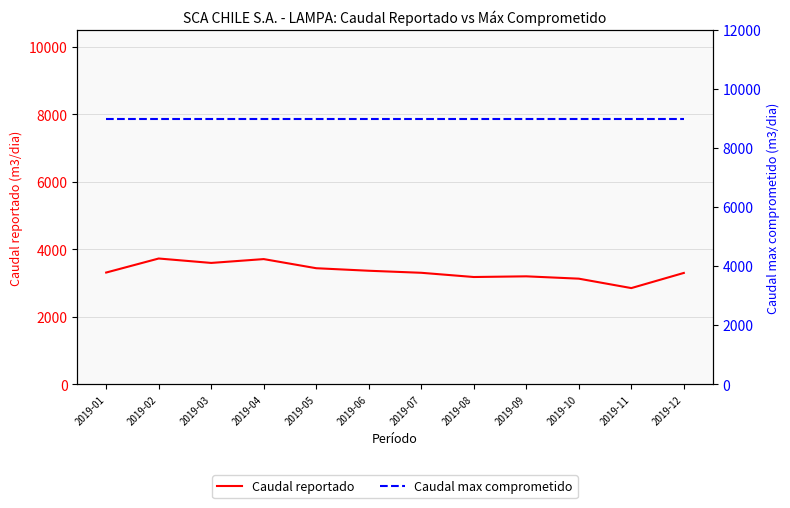

What is the lowest value of the Caudal max comprometido series?

9000.0